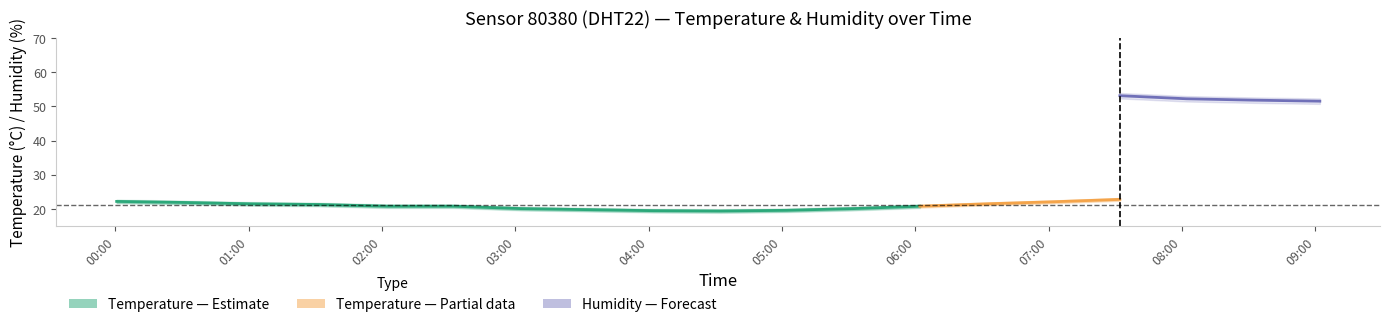

At which label is temperature_lower closest to 21?

01:00